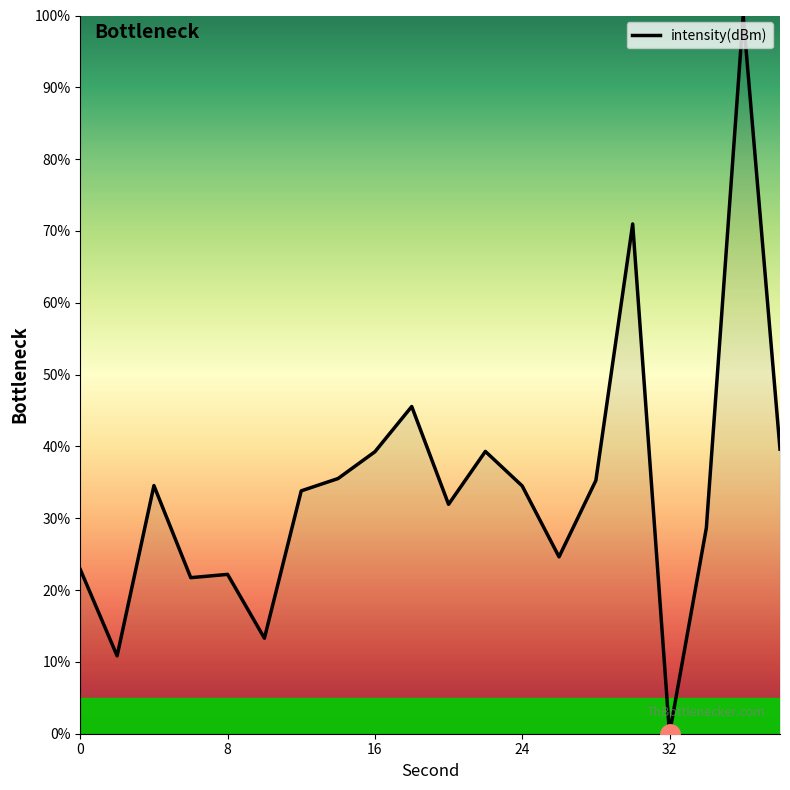

How many values are above zero?

19